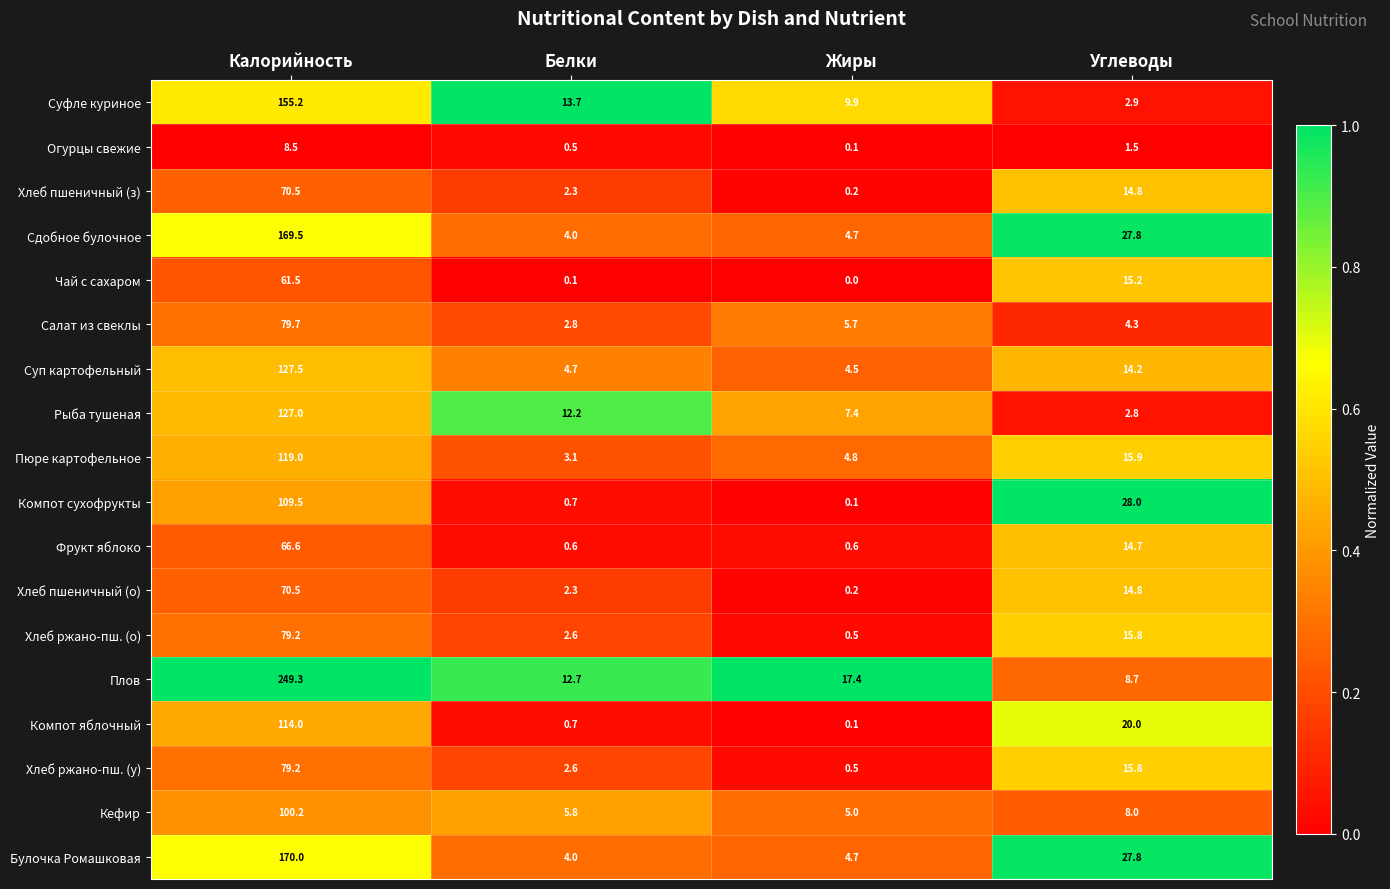

What is the total value across all series at Углеводы?

253.0